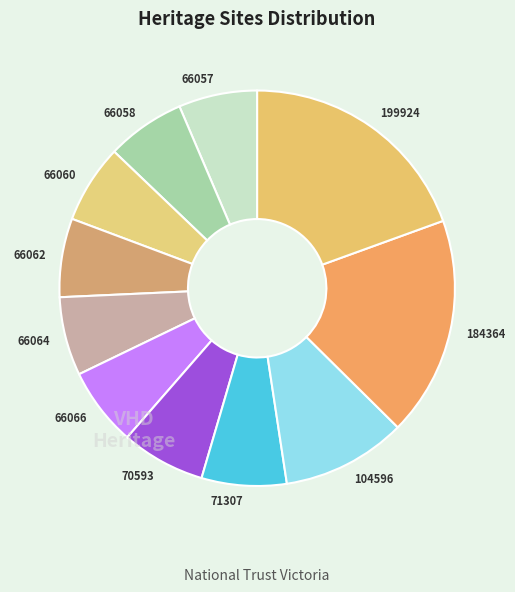

Which slice is the largest?

199924